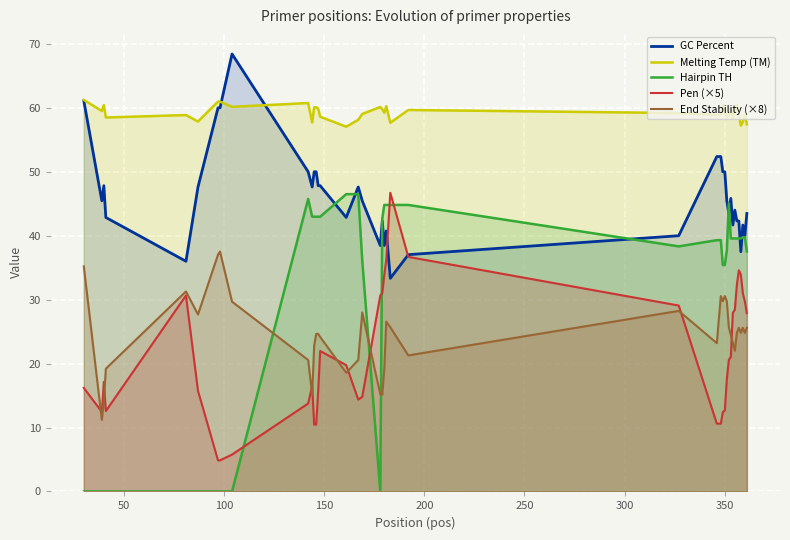

Which series has the largest total across all categories?

Melting Temp (TM)